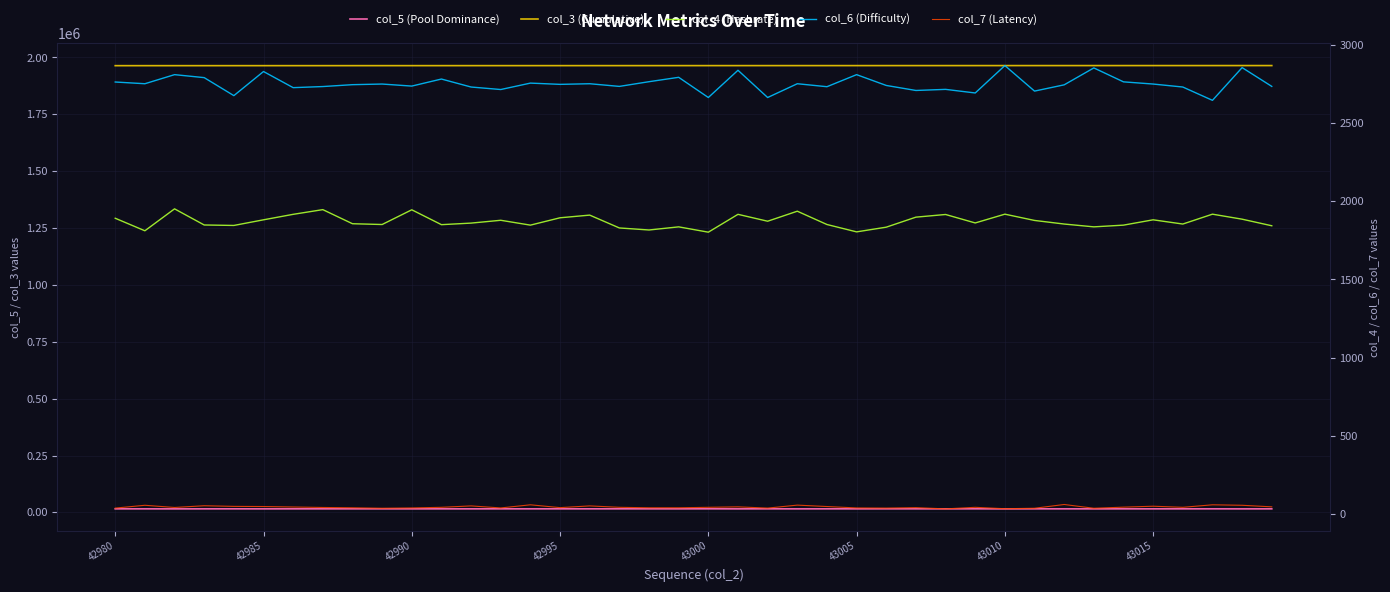

Rank the series by their maximum value, from lowest to highest.

col_7 (Latency), col_4 (Hashrate), col_6 (Difficulty), col_5 (Pool Dominance), col_3 (Cumulative)